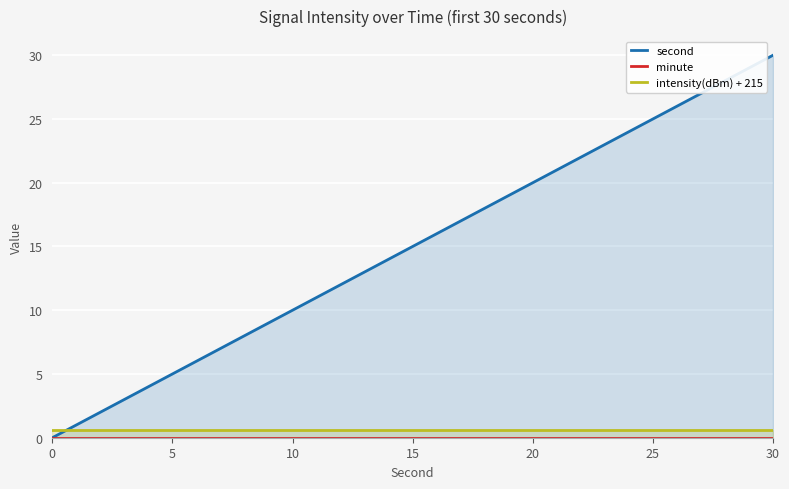

What is the sum of all intensity(dBm) + 215 values?

9.1